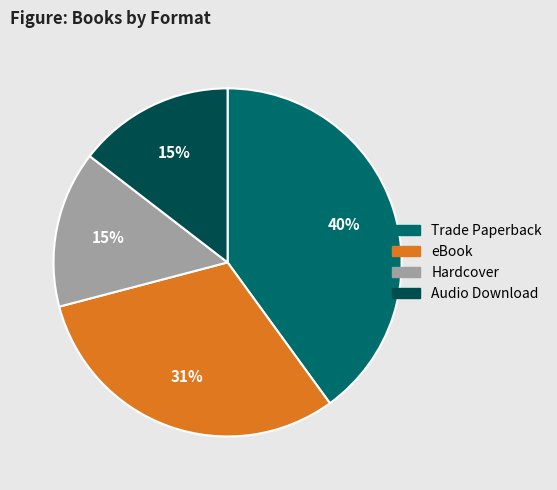

To the nearest percent, what is the difference between the largest and smallest slice percentages?

25%